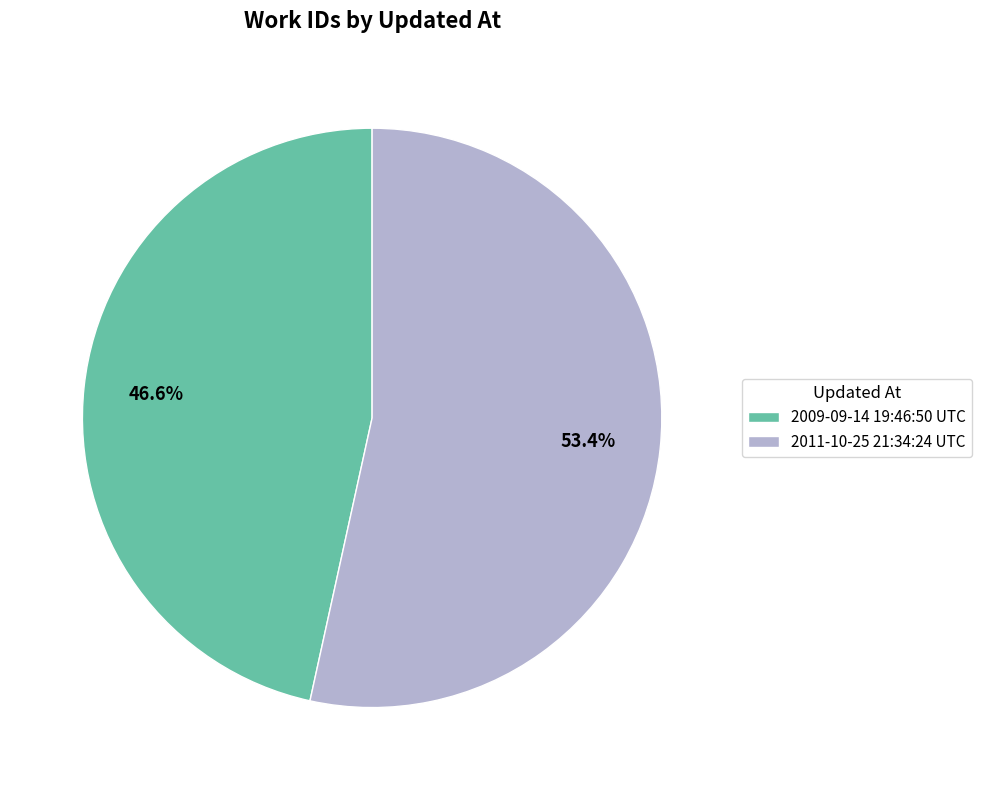

Between 2011-10-25 21:34:24 UTC and 2009-09-14 19:46:50 UTC, which is larger?

2011-10-25 21:34:24 UTC